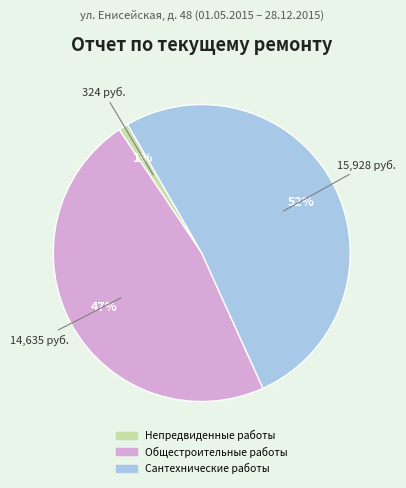

Do Общестроительные работы and Сантехнические работы together represent more than half of the pie?

Yes